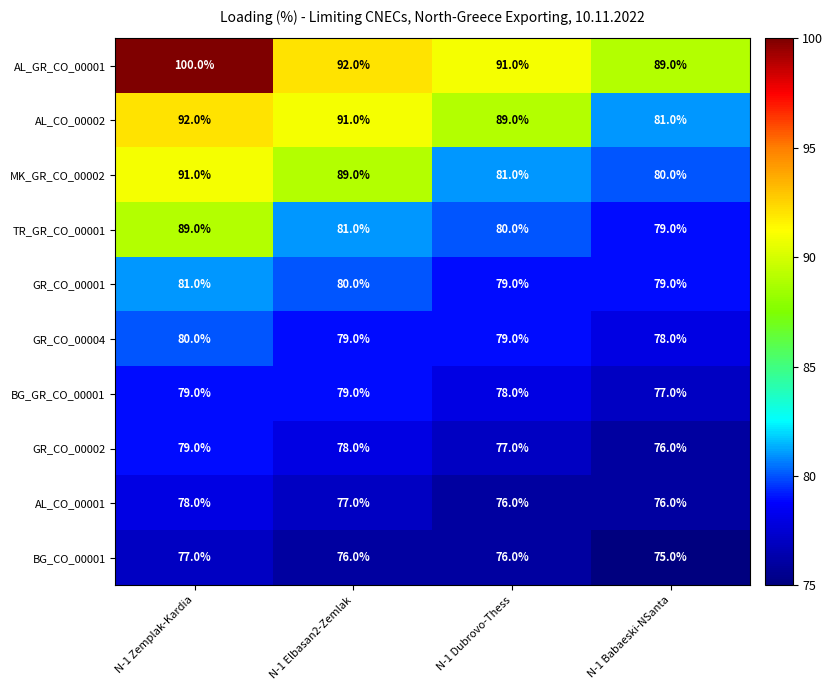

Which series changed the most between N-1 Dubrovo-Thess and N-1 Babaeski-NSanta?

AL_CO_00002